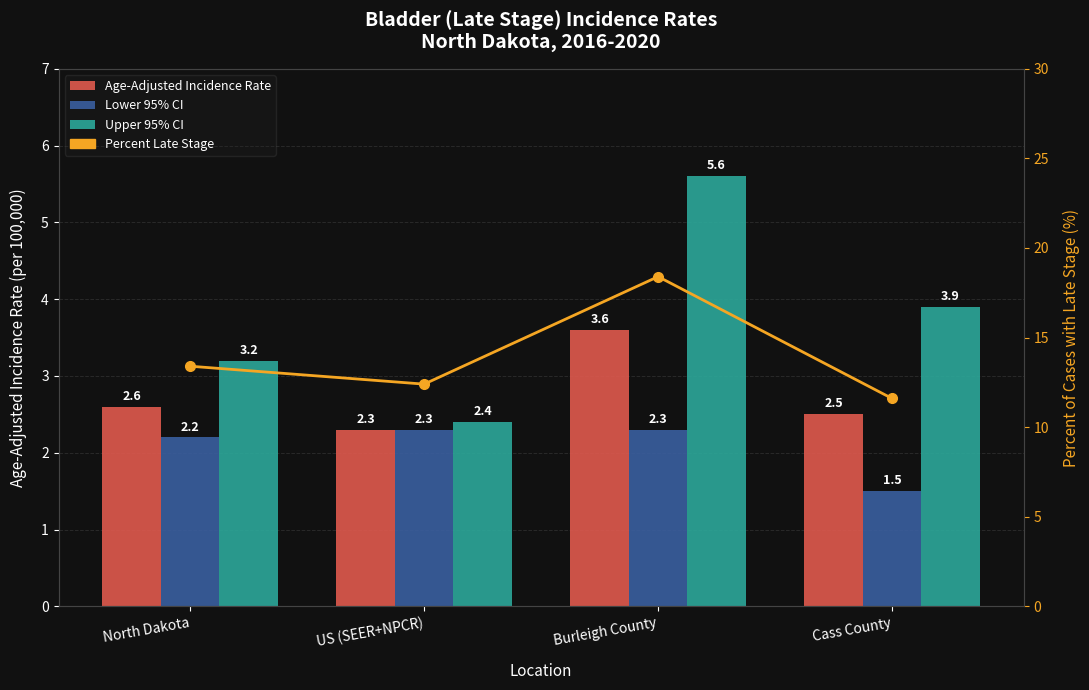

At which label does Lower 95% CI first exceed 2?

North Dakota